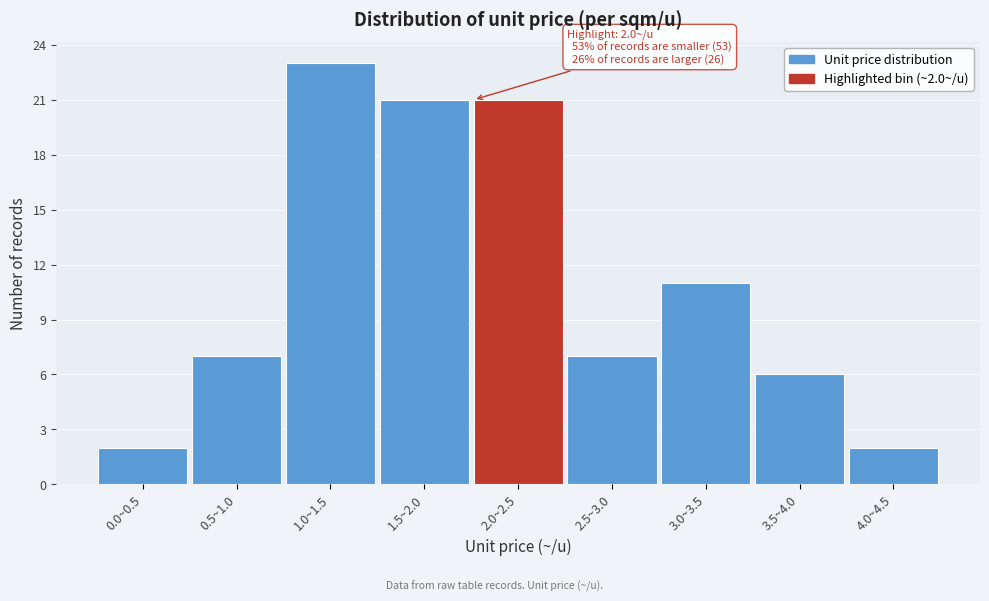

Reading left to right, what are all the values shown in this chart?

0.0~0.5=2	0.5~1.0=7	1.0~1.5=23	1.5~2.0=21	2.0~2.5=21	2.5~3.0=7	3.0~3.5=11	3.5~4.0=6	4.0~4.5=2